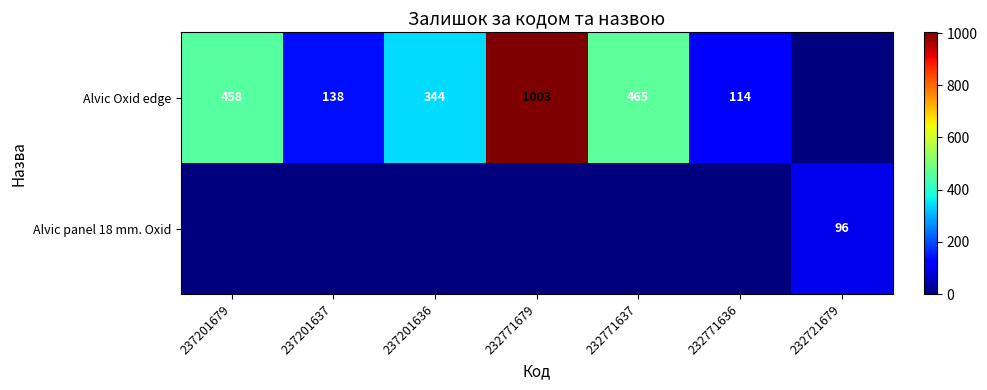

True or false: Alvic panel 18 mm. Oxid has a value of 96 at 232721679.

True